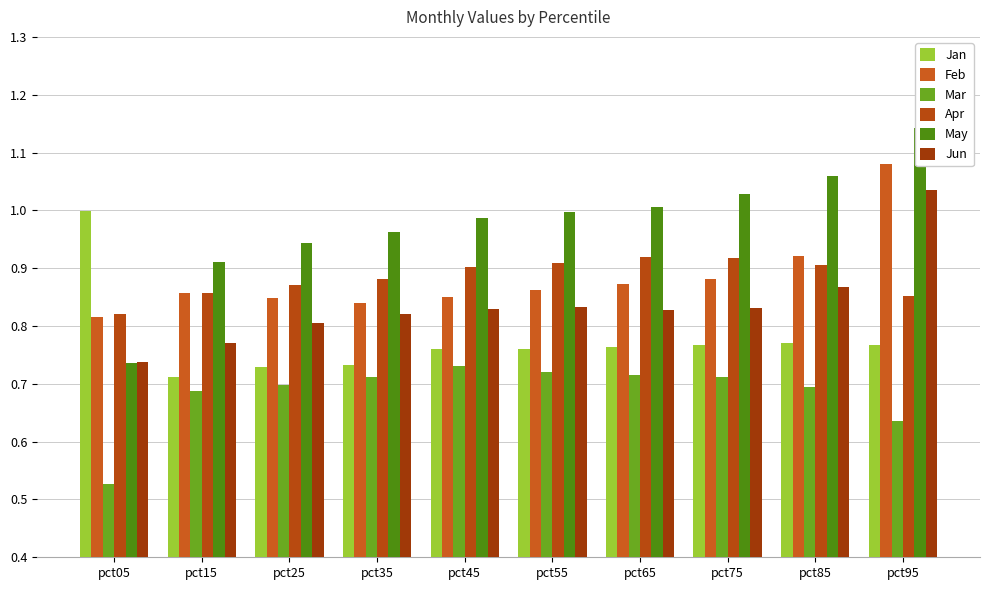

Which category has the lowest value in the May series?

pct05